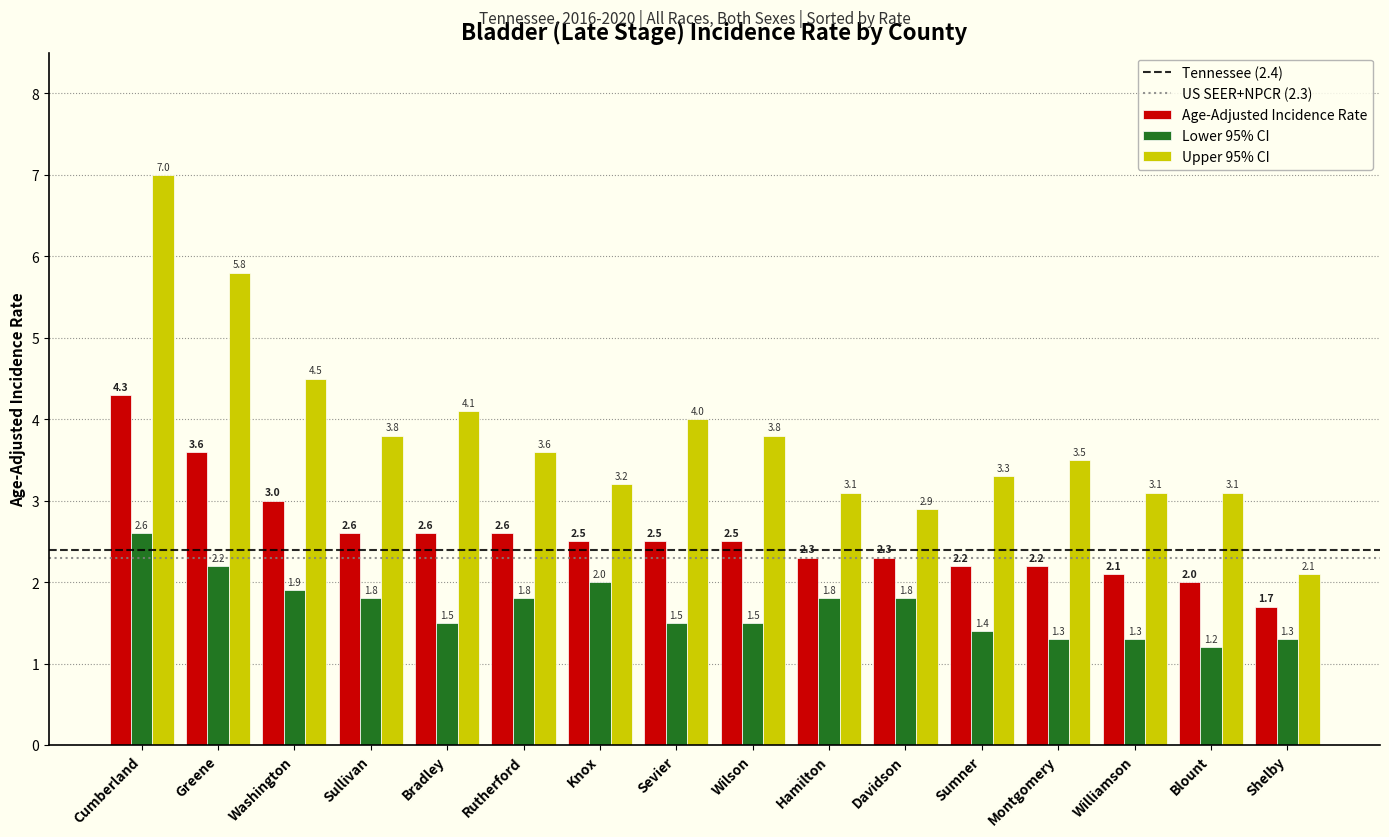

Which series changed the most between Sevier and Davidson?

Upper 95% CI